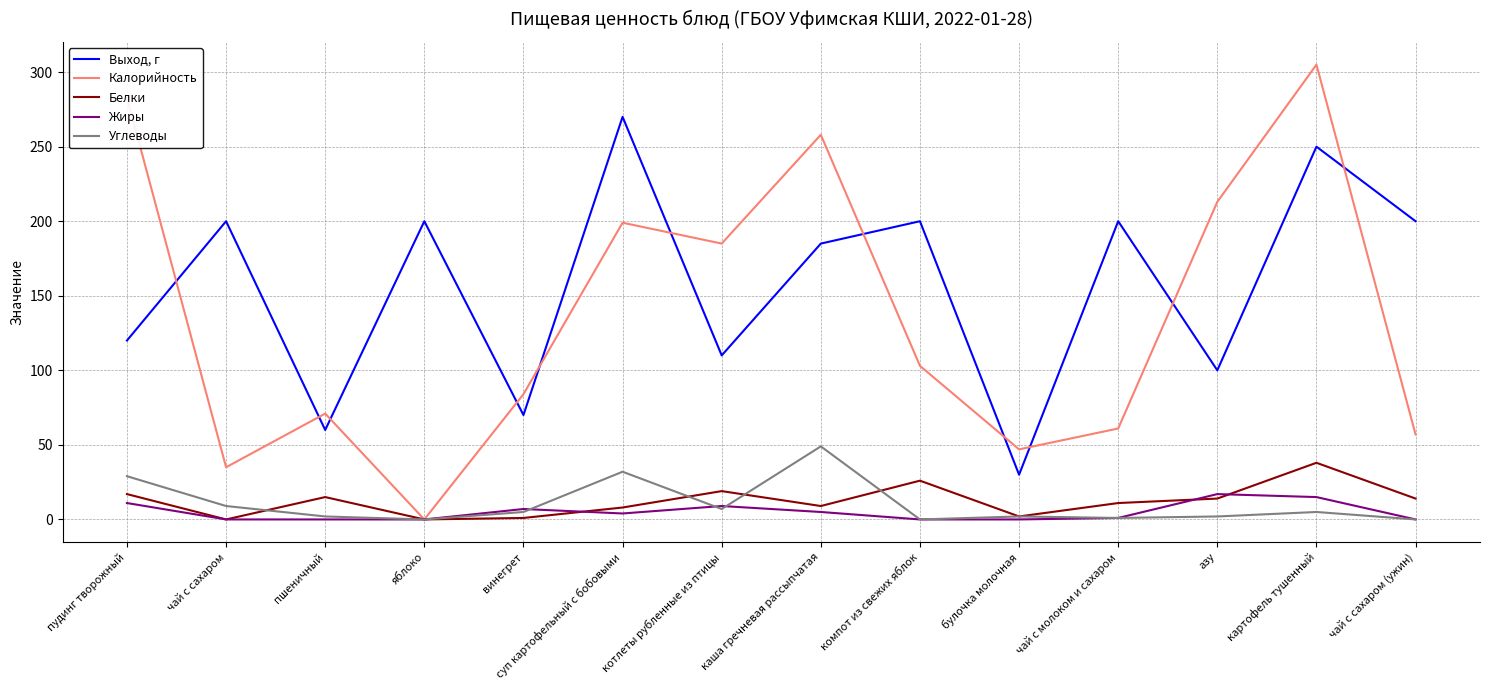

Which category has the highest value in the Углеводы series?

каша гречневая рассыпчатая